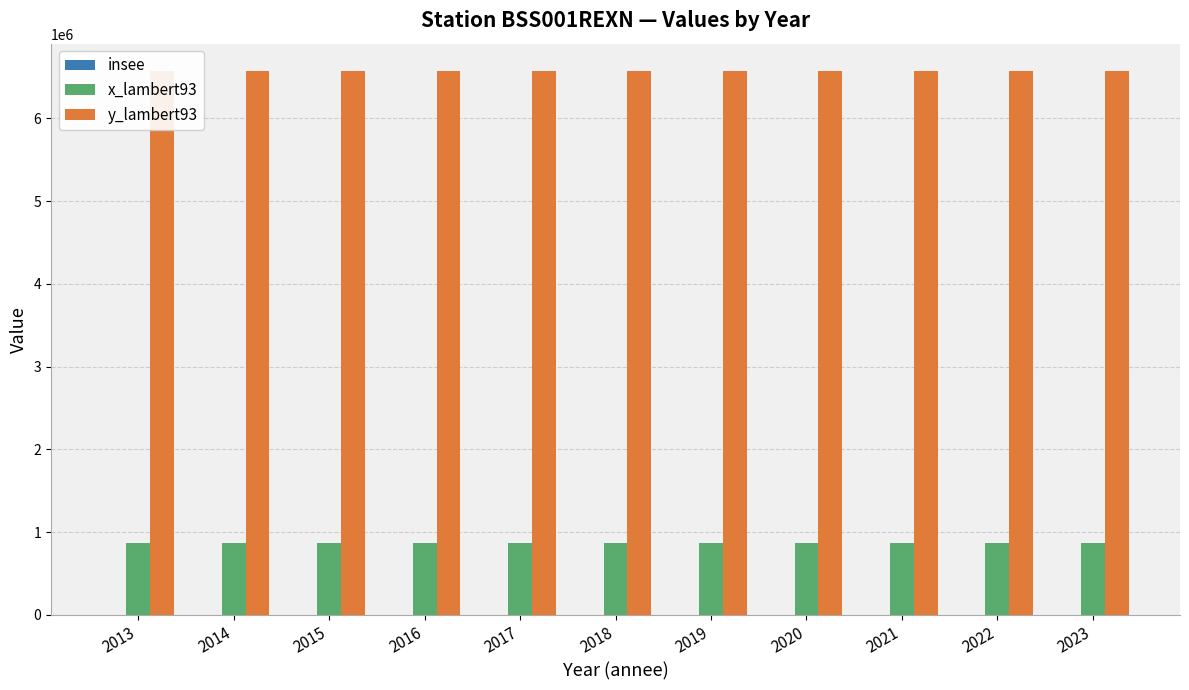

What is the value of the insee bar at the 5th from the left?

1301